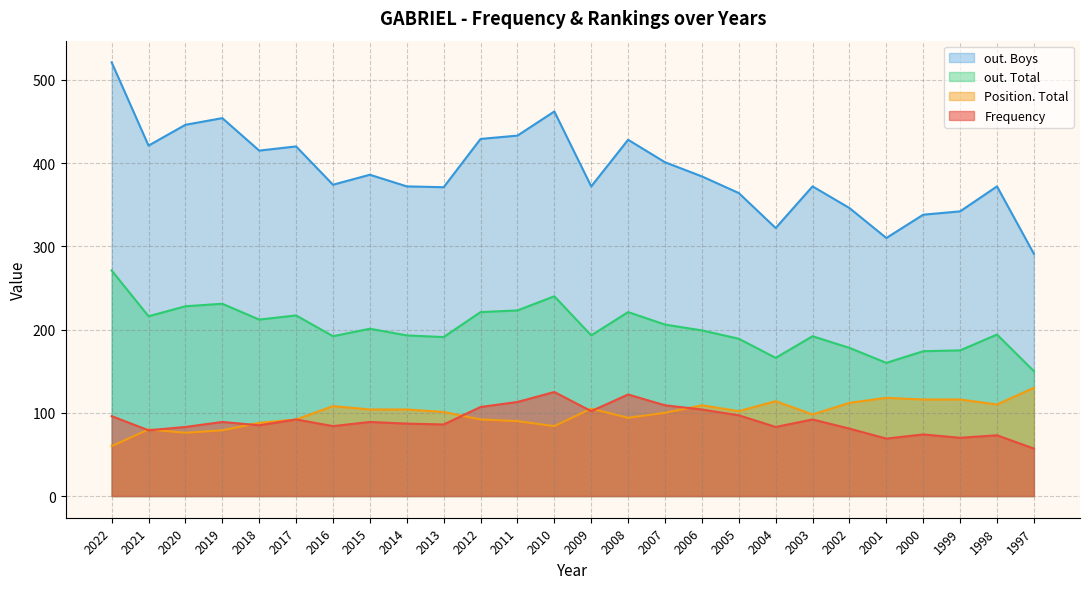

True or false: out. Total and Position. Total intersect in this chart.

False